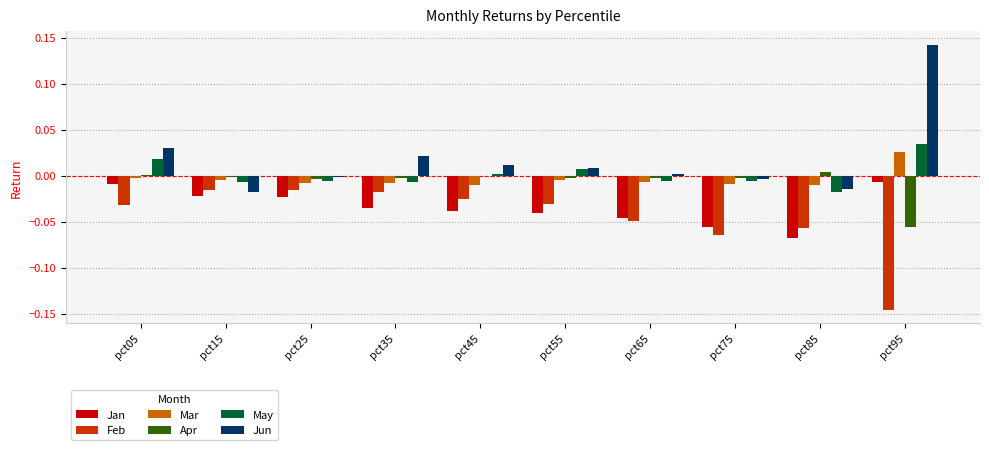

Which series has the largest total across all categories?

Jun